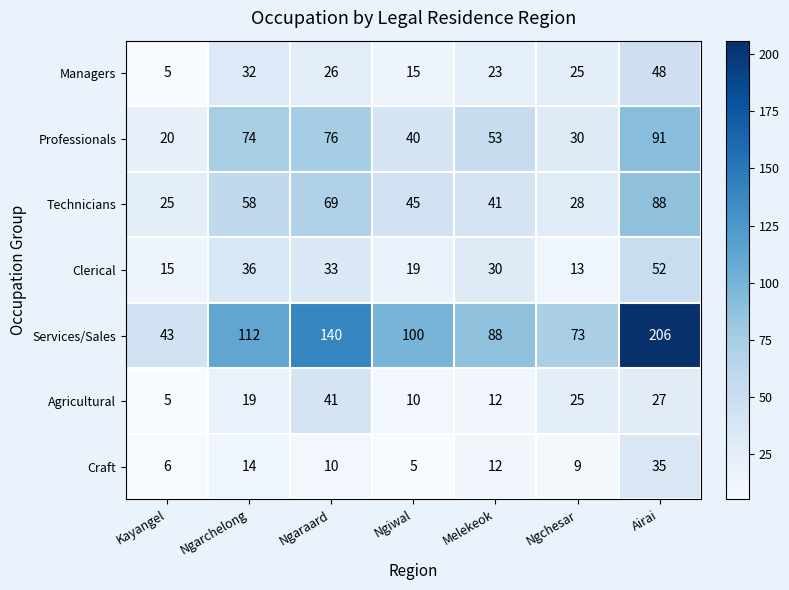

What is the difference between the second highest and minimum values in the Craft series?

9